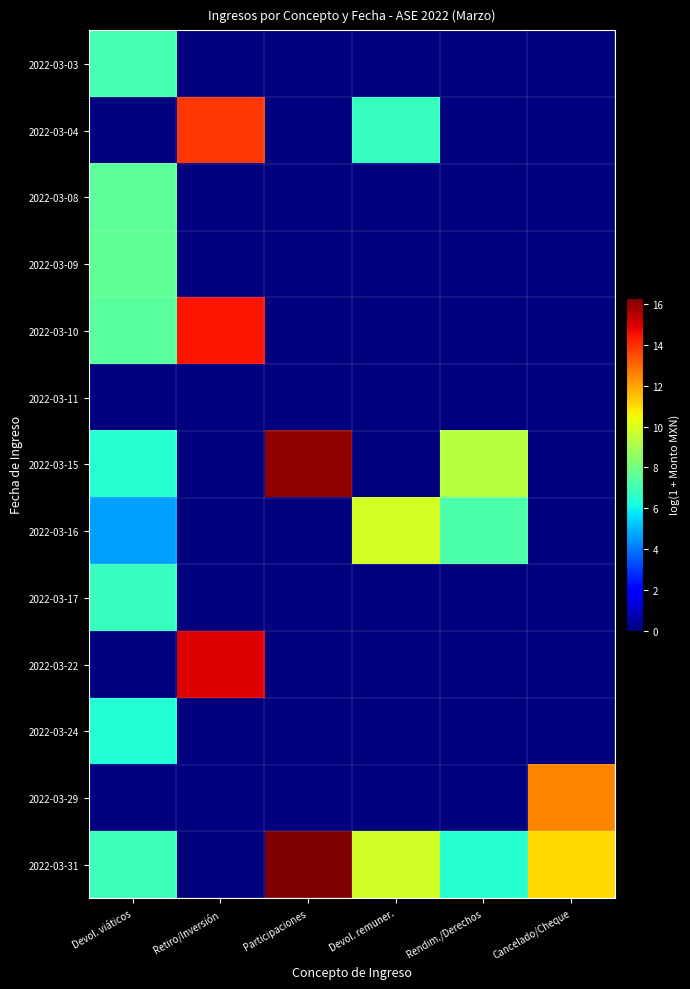

Rank the series by their maximum value, from highest to lowest.

2022-03-31, 2022-03-15, 2022-03-22, 2022-03-10, 2022-03-04, 2022-03-29, 2022-03-16, 2022-03-09, 2022-03-08, 2022-03-03, 2022-03-17, 2022-03-24, 2022-03-11